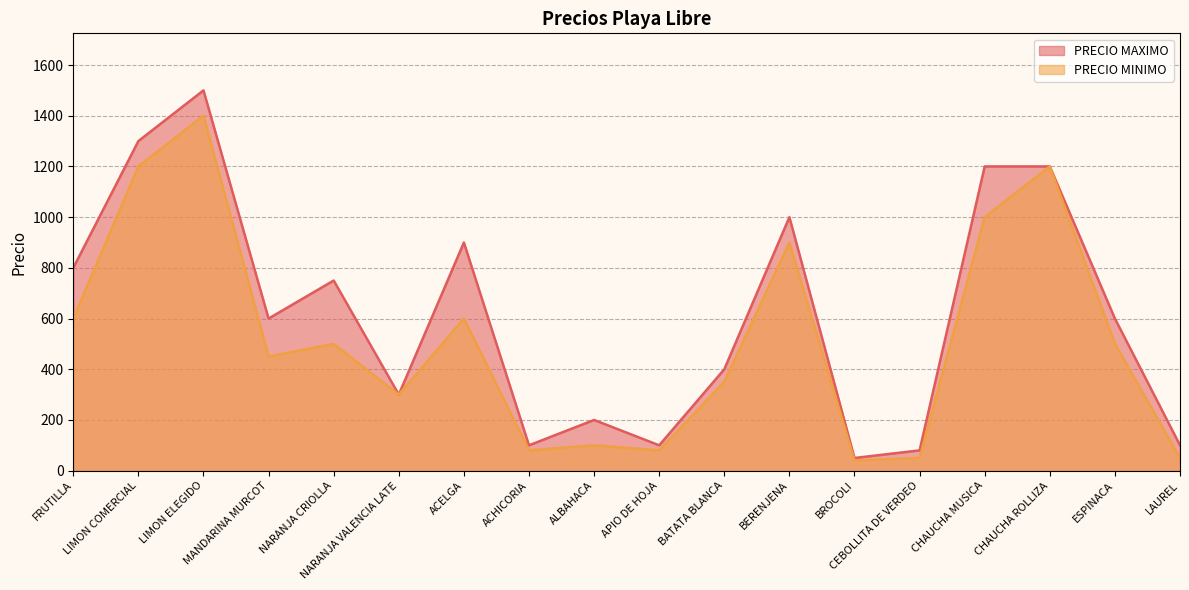

What is the label of the 5th point from the left?

NARANJA CRIOLLA